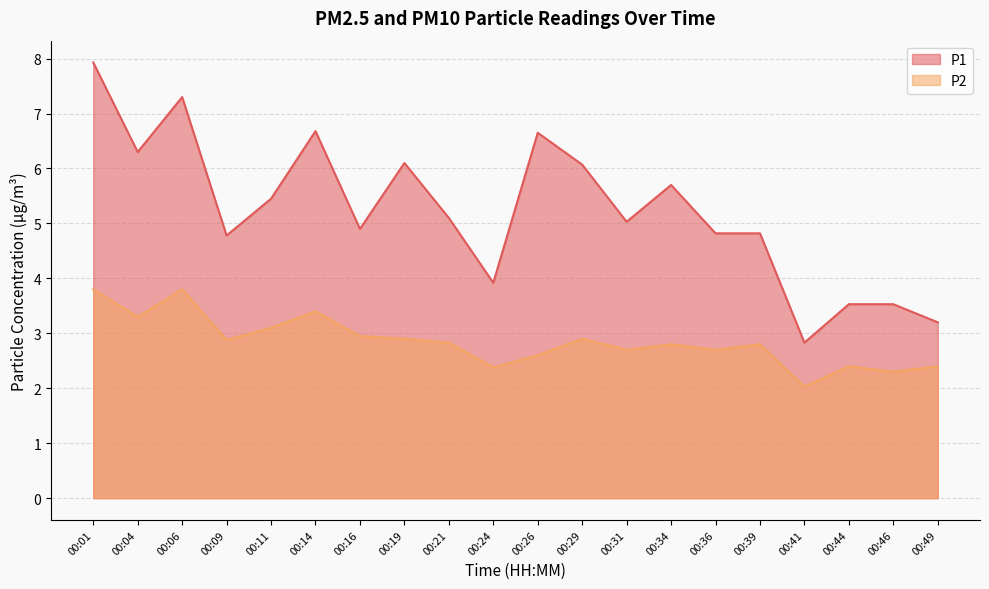

What is the value of the P2 point at the 9th from the left?

2.8